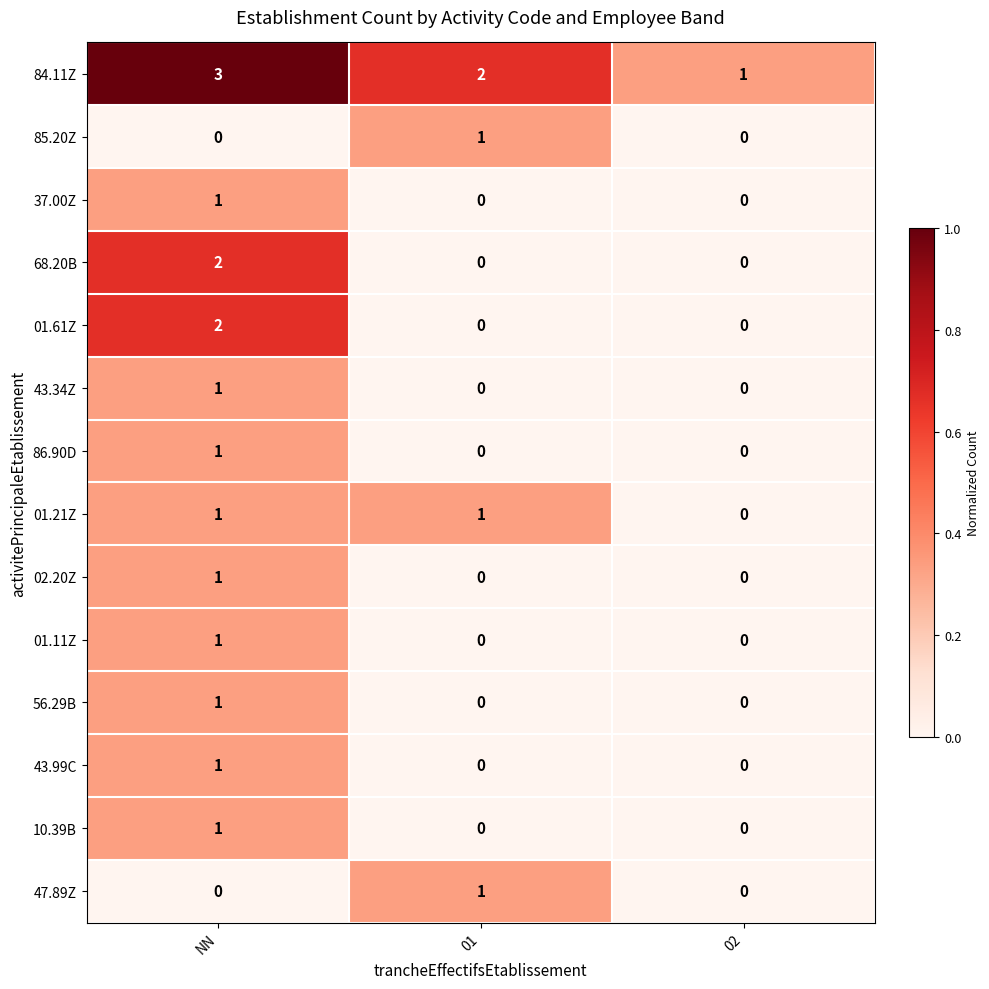

Which category has the highest value in the 01.61Z series?

NN